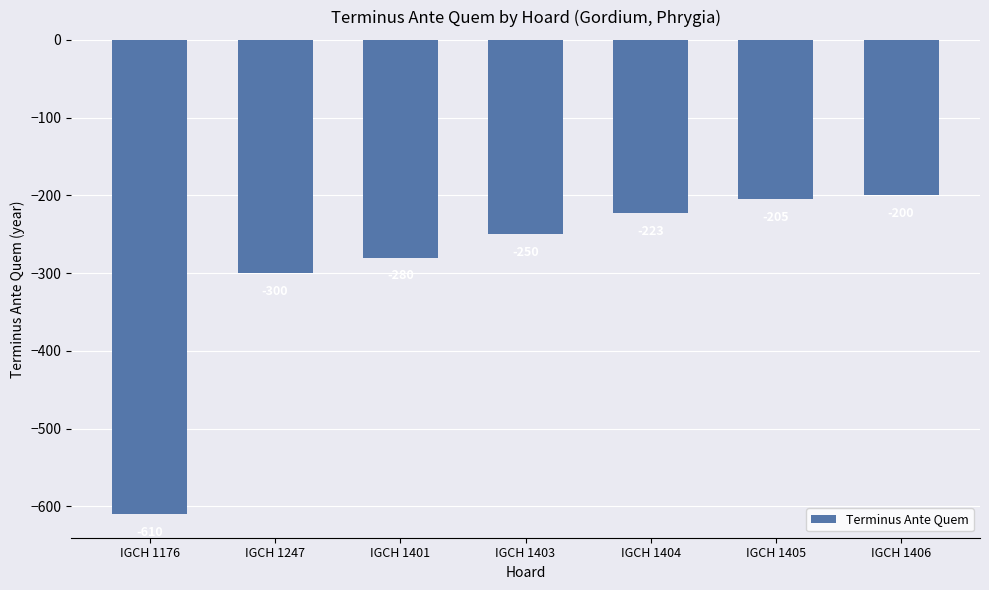

True or false: the data shows -280 at IGCH 1401.

True